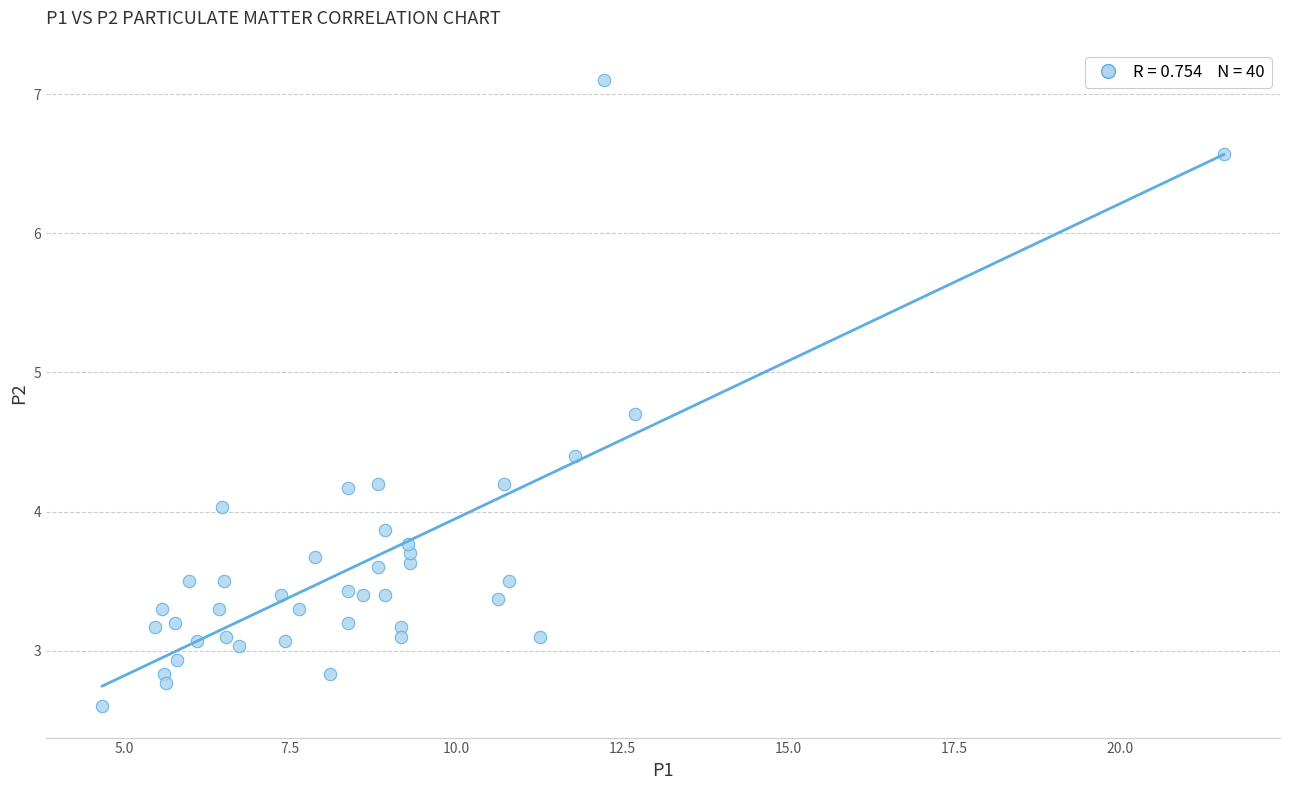

What is the range of X values (max minus min)?

16.9